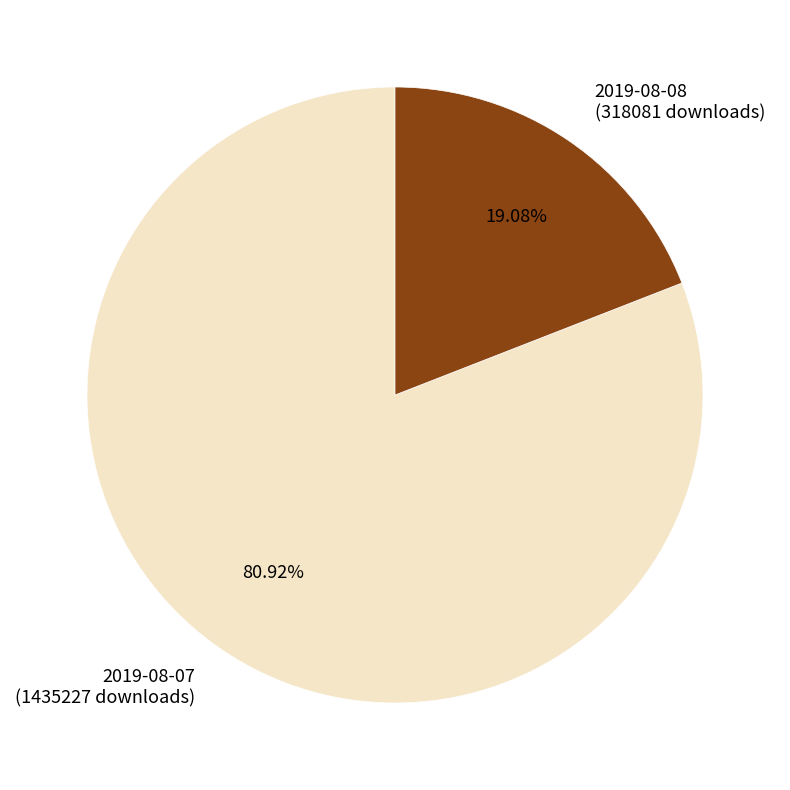

How many slices are in this pie chart?

2